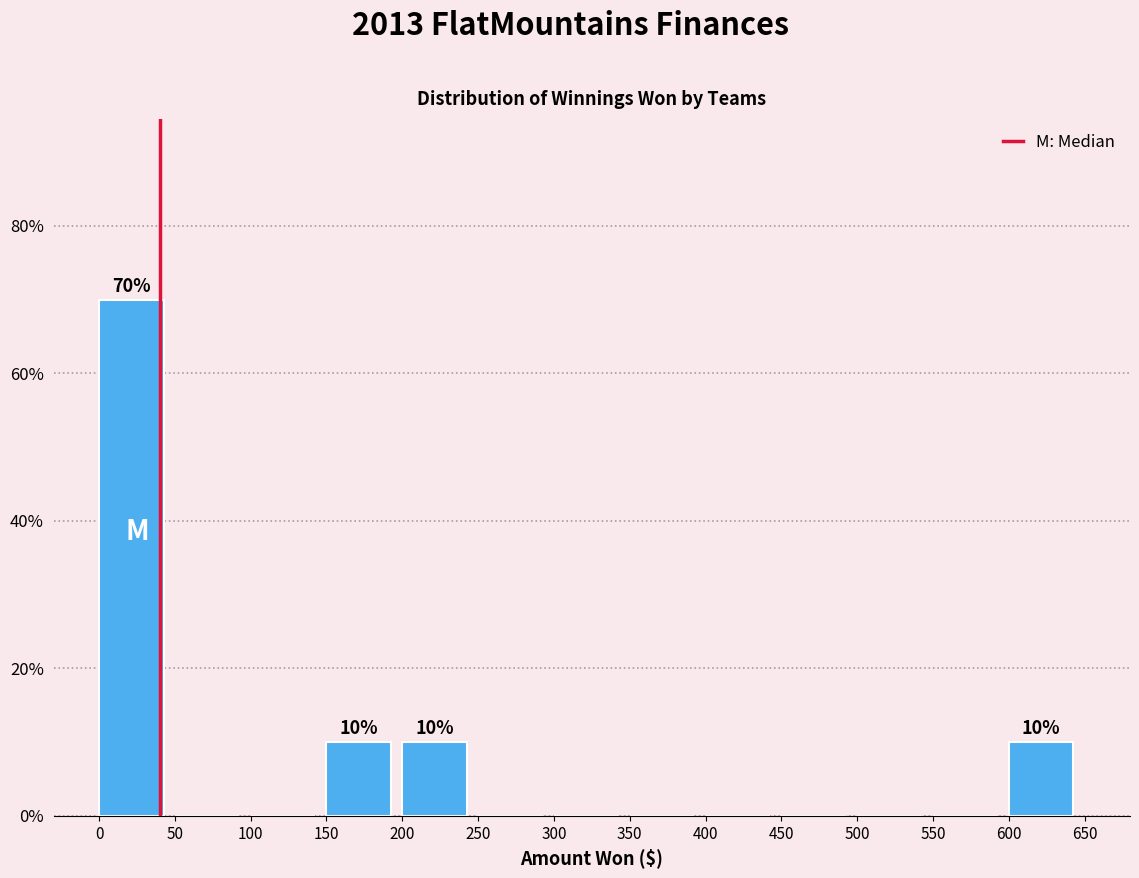

Over which range of the x-axis is the bar tallest?

0 to 50